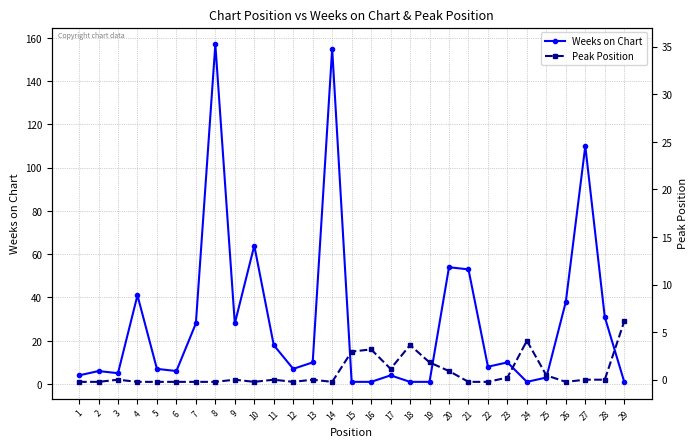

List the labels in order of Weeks on Chart value, largest first.

8, 14, 27, 10, 20, 21, 4, 26, 28, 7, 9, 11, 13, 23, 22, 5, 12, 2, 6, 3, 1, 17, 25, 15, 16, 18, 19, 24, 29